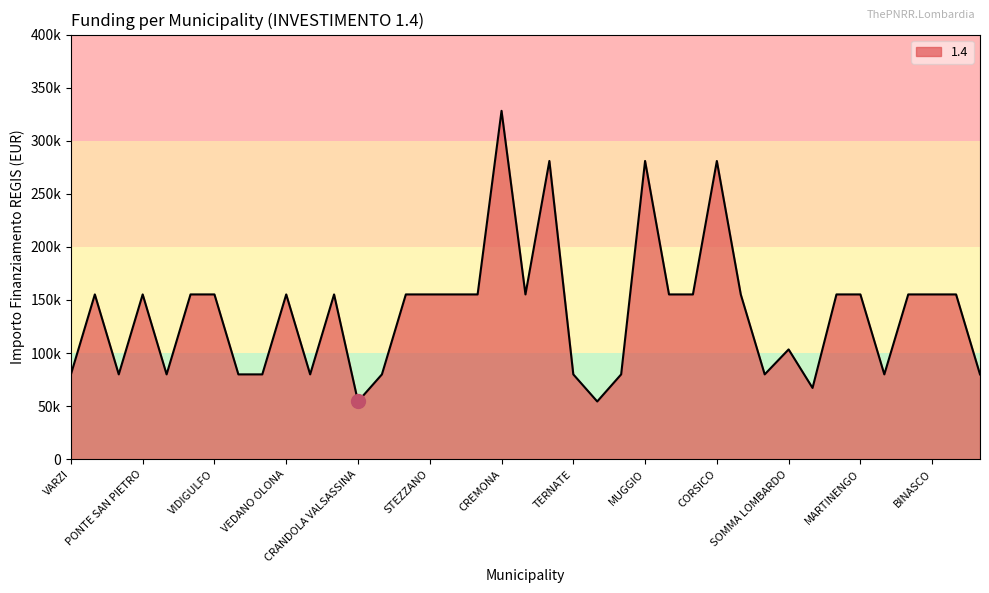

At which label does the data first exceed 155234?

CREMONA